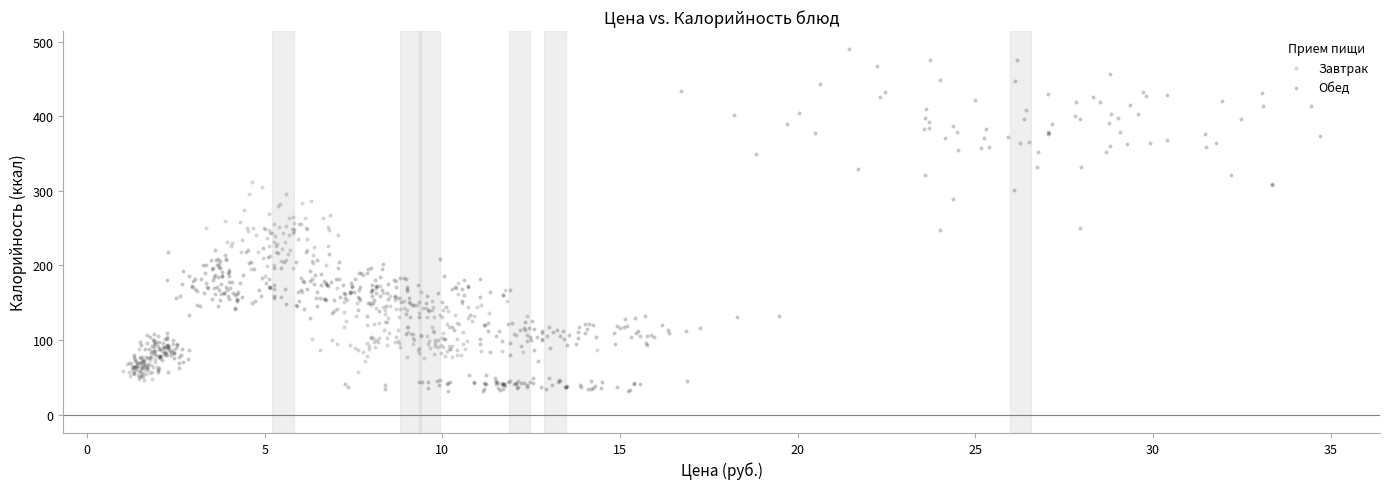

Which series contains the highest Y value?

Обед